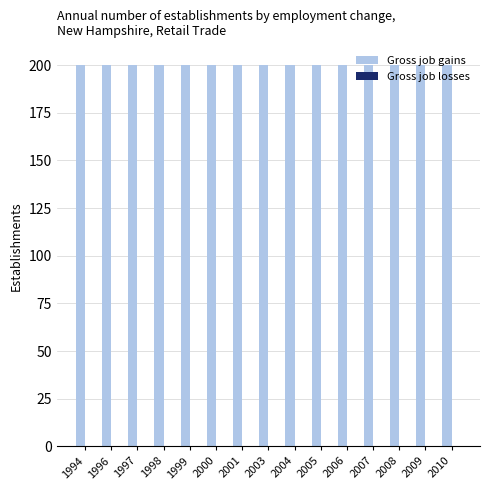

Reading left to right, what are all the values shown in this chart?

Gross job gains: 1994=200	1996=200	1997=200	1998=200	1999=200	2000=200	2001=200	2003=200	2004=200	2005=200	2006=200	2007=200	2008=200	2009=200	2010=200
Gross job losses: 1994=0	1996=0	1997=0	1998=0	1999=0	2000=0	2001=0	2003=0	2004=0	2005=0	2006=0	2007=0	2008=0	2009=0	2010=0